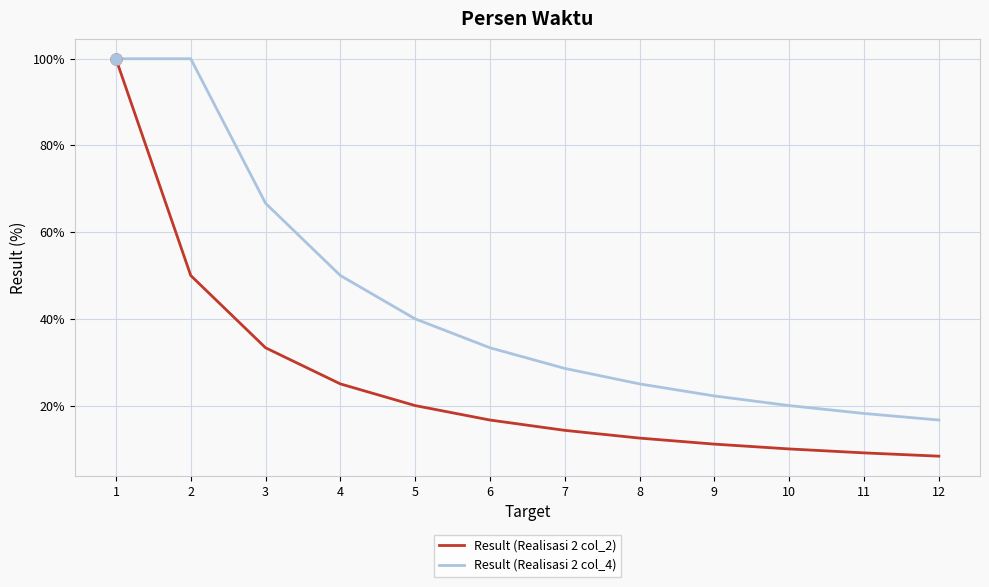

True or false: Result (Realisasi 2 col_2) has more than 1 points higher than both neighbors.

False